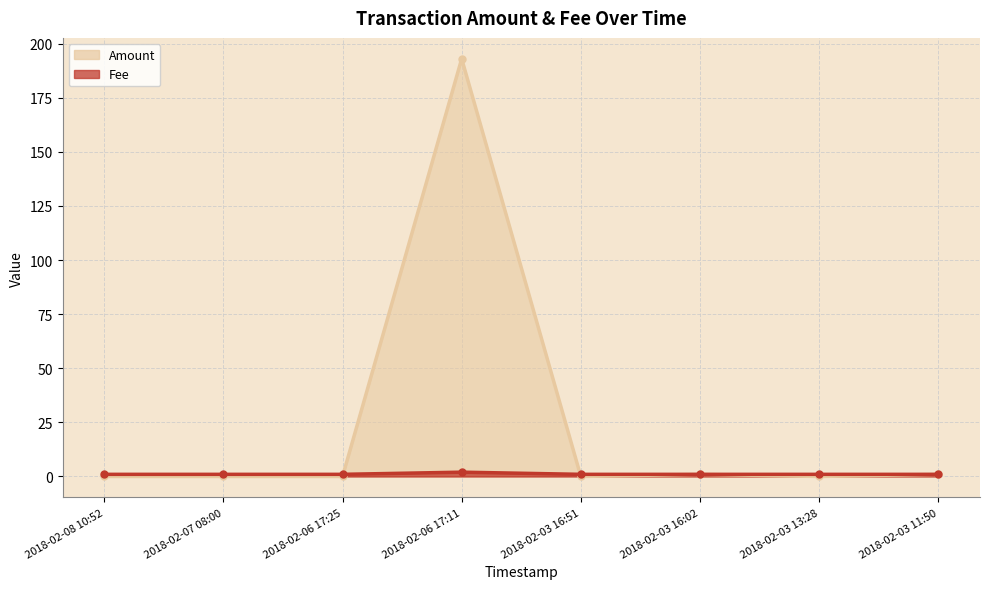

The Fee series shows 0 at 2018-02-06 17:25. True or false?

False